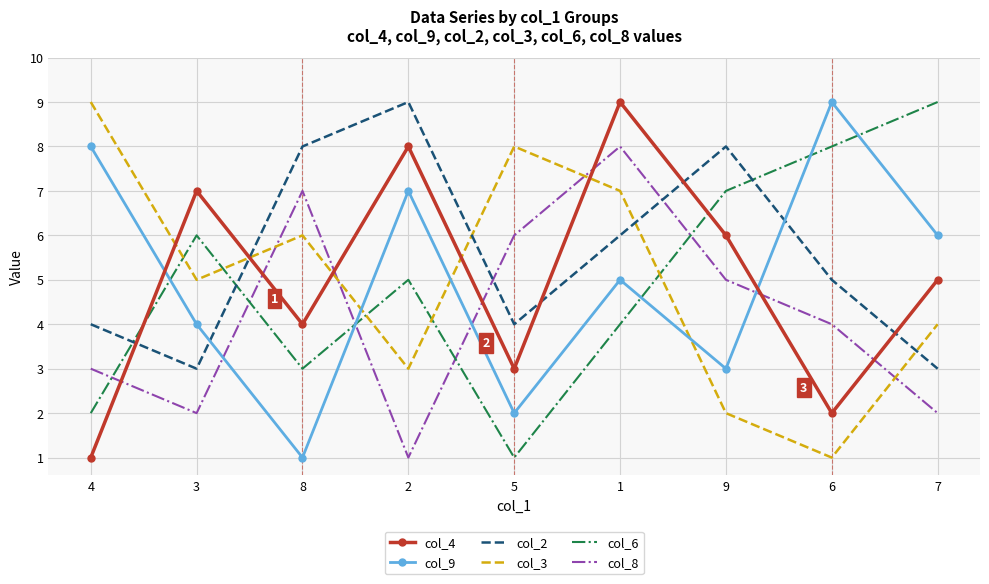

What are all the series names shown in the legend?

col_4, col_9, col_2, col_3, col_6, col_8